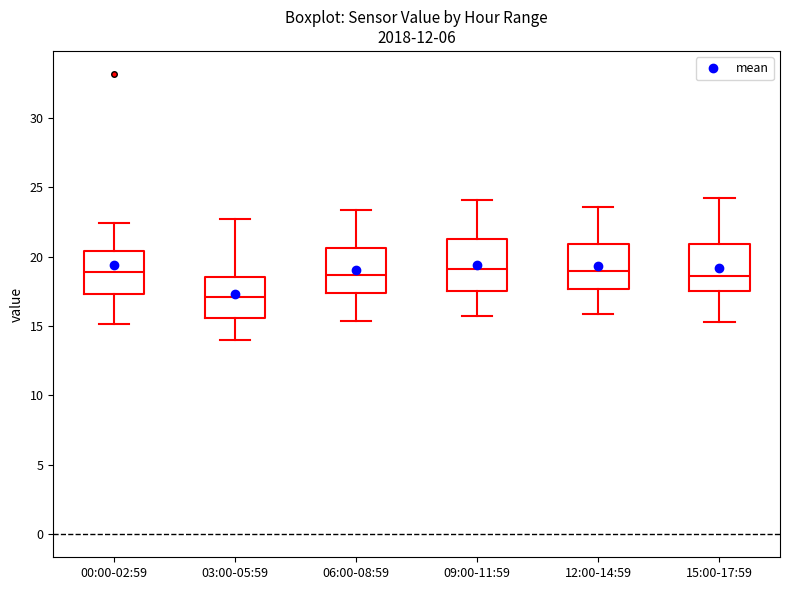

Where is the upper edge of the box for 09:00-11:59 on the y-axis? The values are not printed on the chart, so give them approximately, as read against the axis.

21.5